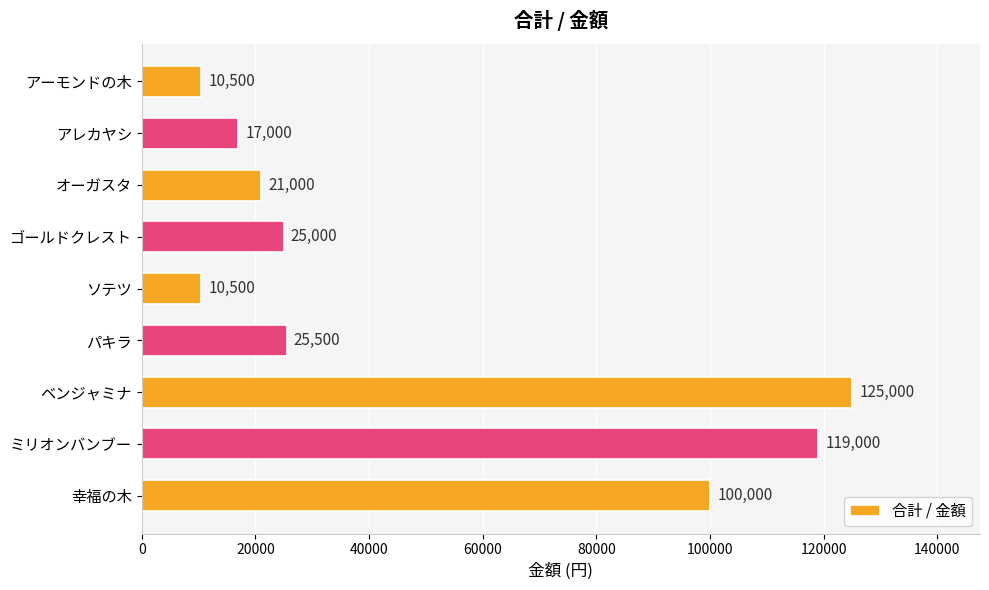

Reading top to bottom, extract all data points from this chart.

アーモンドの木=10500	アレカヤシ=17000	オーガスタ=21000	ゴールドクレスト=25000	ソテツ=10500	パキラ=25500	ベンジャミナ=125000	ミリオンバンブー=119000	幸福の木=100000